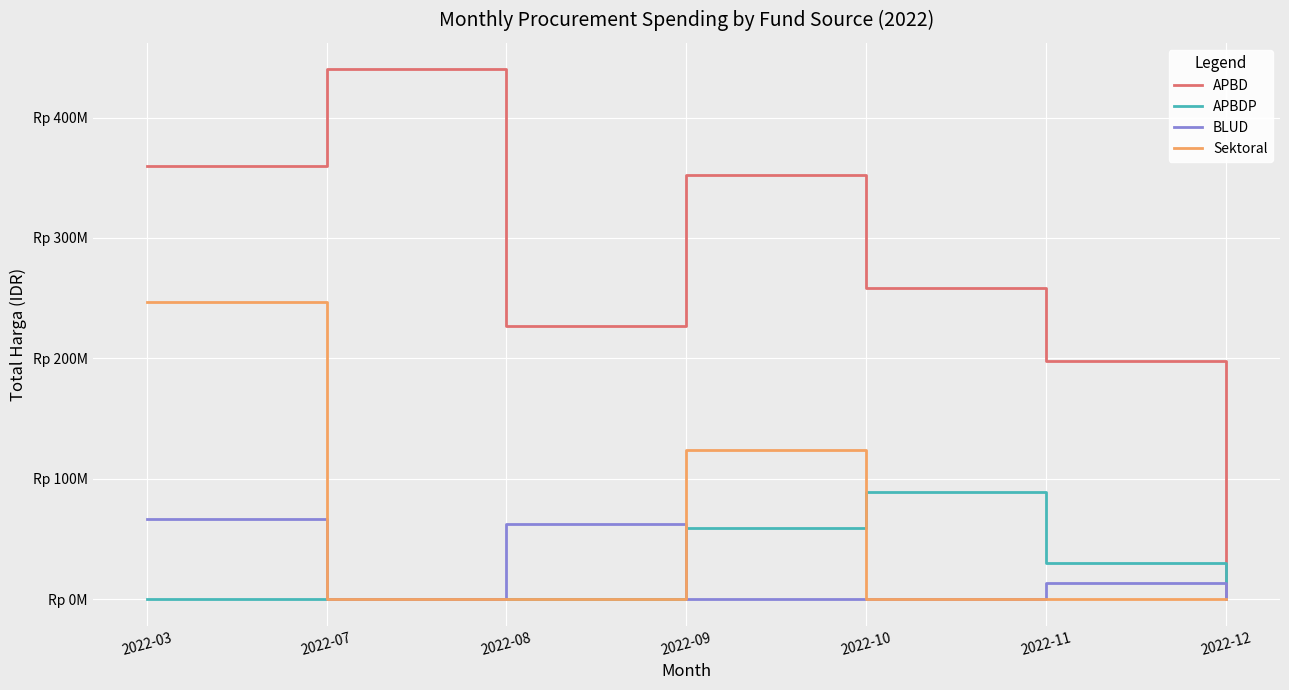

Does the chart display data point markers on the line(s)?

No